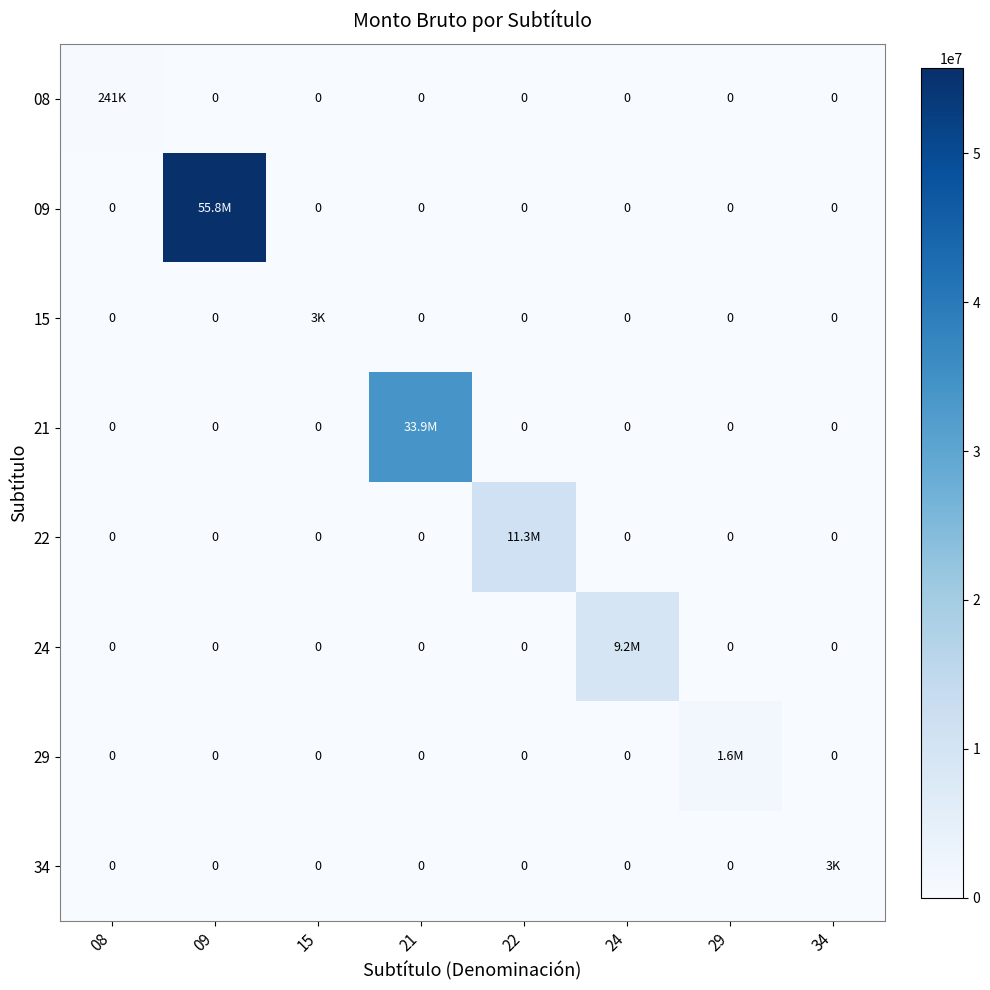

The value of 24 at 08 is 0. True or false?

True